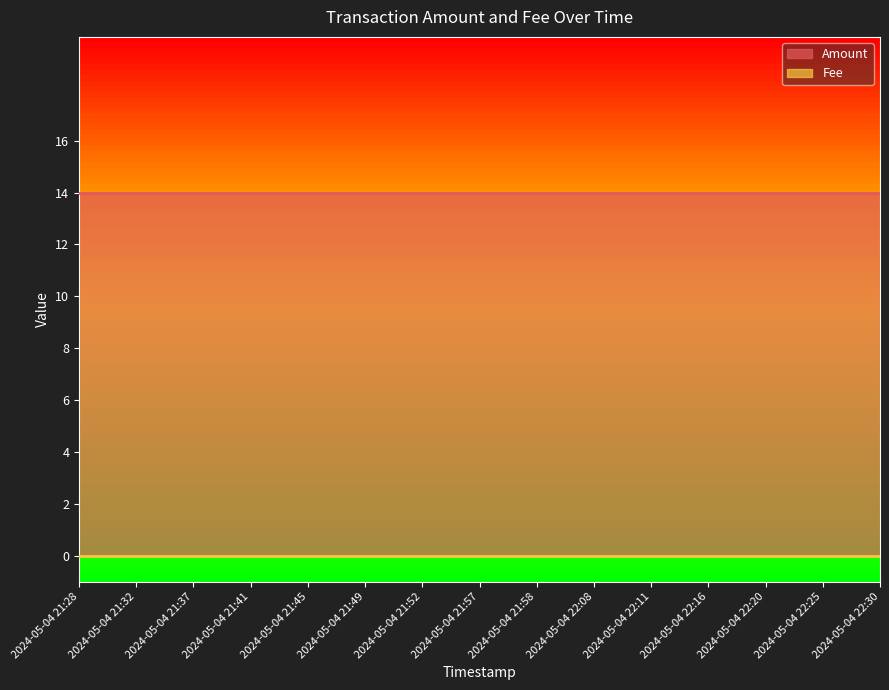

Reading left to right, transcribe all the data shown in this chart.

Amount: 2024-05-04 21:28=14	2024-05-04 21:32=14	2024-05-04 21:37=14	2024-05-04 21:41=14	2024-05-04 21:45=14	2024-05-04 21:49=14	2024-05-04 21:52=14	2024-05-04 21:57=14	2024-05-04 21:58=14	2024-05-04 22:08=14	2024-05-04 22:11=14	2024-05-04 22:16=14	2024-05-04 22:20=14	2024-05-04 22:25=14	2024-05-04 22:30=14
Fee: 2024-05-04 21:28=0	2024-05-04 21:32=0	2024-05-04 21:37=0	2024-05-04 21:41=0	2024-05-04 21:45=0	2024-05-04 21:49=0	2024-05-04 21:52=0	2024-05-04 21:57=0	2024-05-04 21:58=0	2024-05-04 22:08=0	2024-05-04 22:11=0	2024-05-04 22:16=0	2024-05-04 22:20=0	2024-05-04 22:25=0	2024-05-04 22:30=0